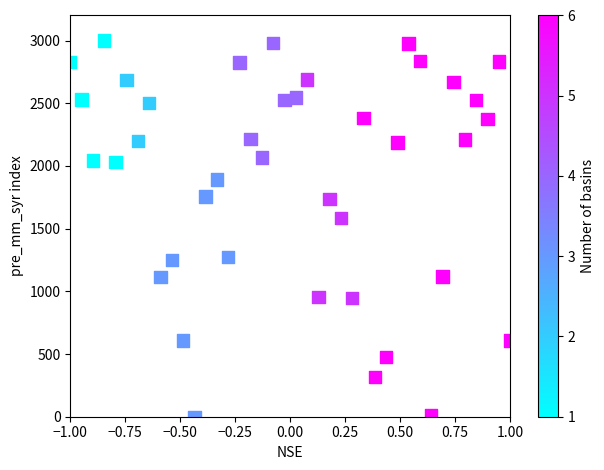

What Y value in the scatter plot is closest to 1500?

1583.9